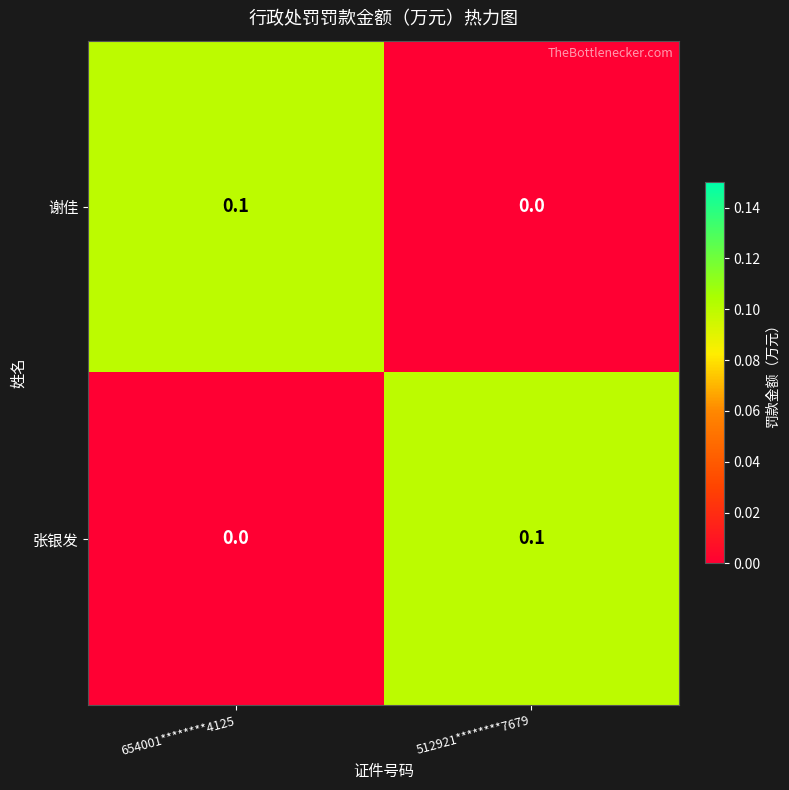

Is the value of 谢佳 at 654001********4125 greater than the value of 张银发 at 654001********4125?

Yes